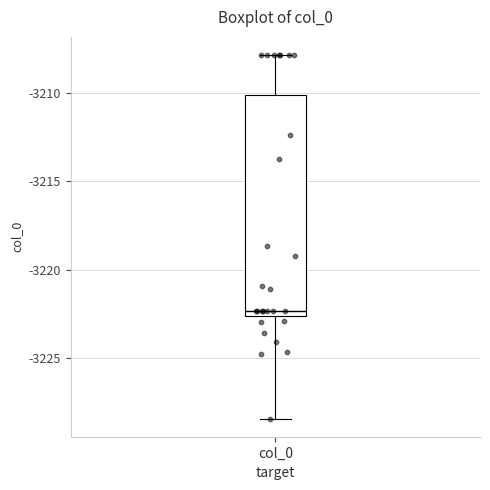

Transcribe this box plot: give where the median line is, the range the box spans, and where the two whiskers end, as read against the y-axis. The values are not printed on the chart, so give them approximately, as read against the axis.

median -3222.5 (just above the box's lower edge), box -3222.5 to -3210.0, whiskers -3228.5 to -3208.0